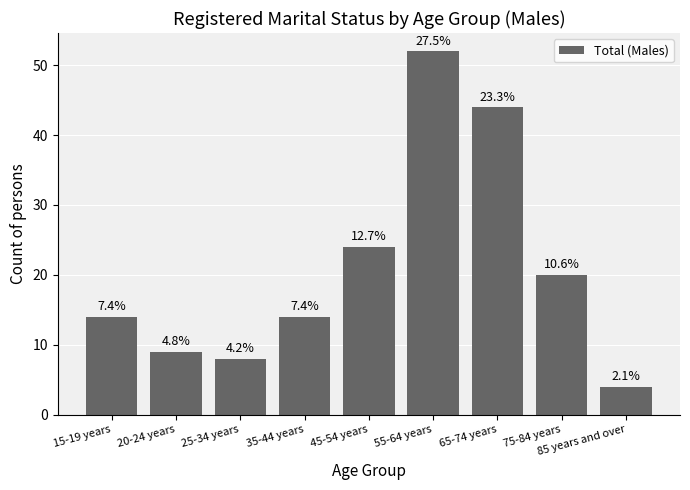

What is the label of the 2nd bar from the right?

75-84 years